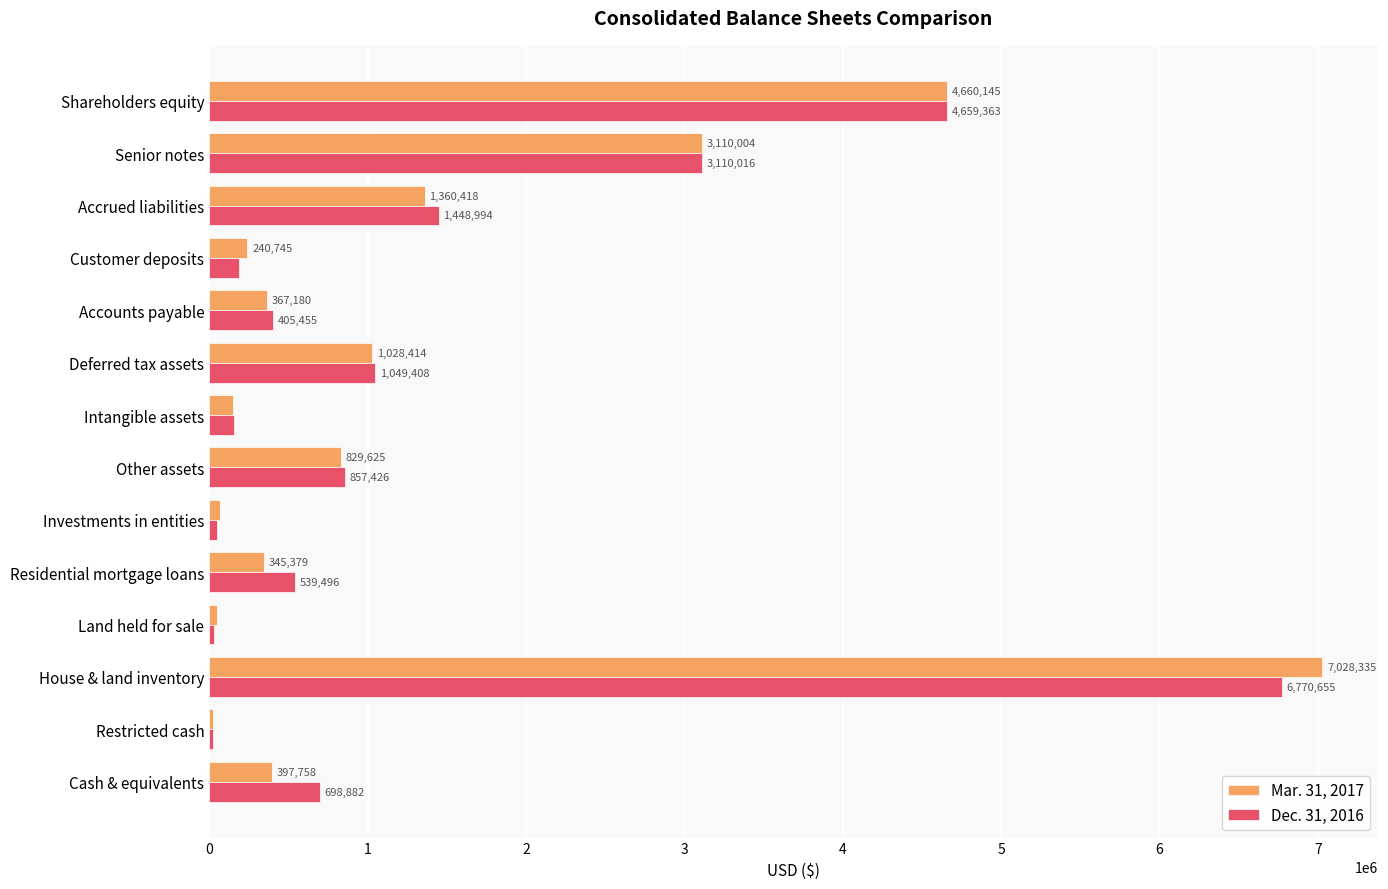

At which label does Mar. 31, 2017 reach its minimum?

Restricted cash